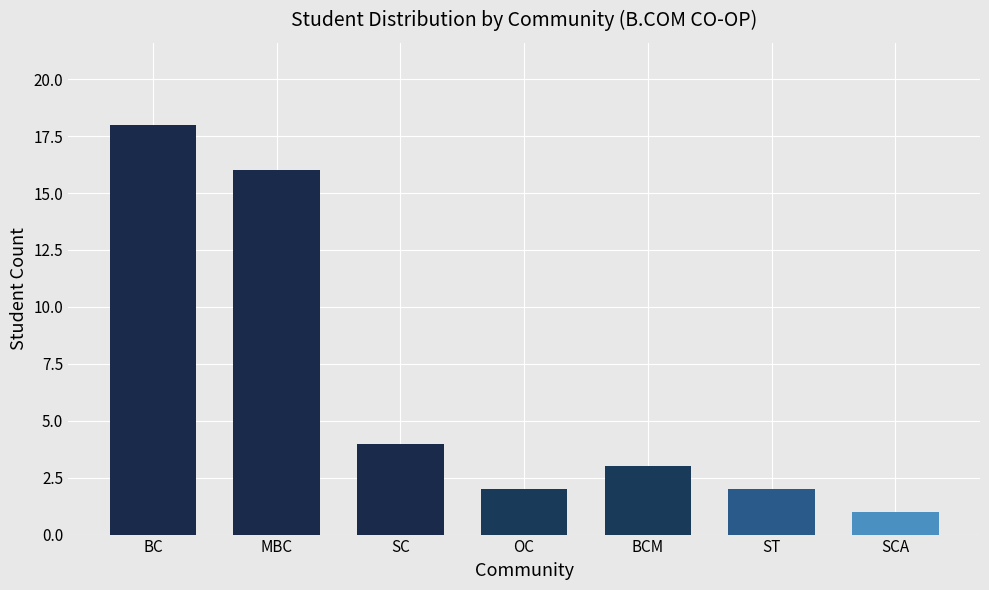

What is the approximate value at SCA?

1